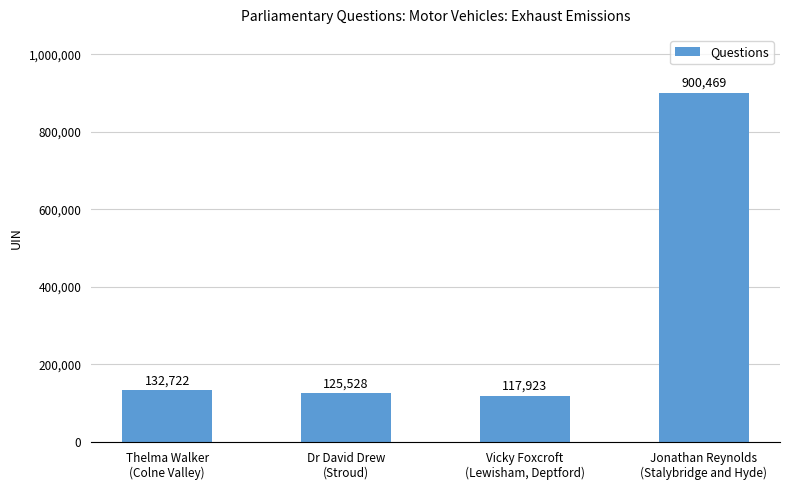

At which category does the chart reach its minimum across all series?

Vicky Foxcroft
(Lewisham, Deptford)